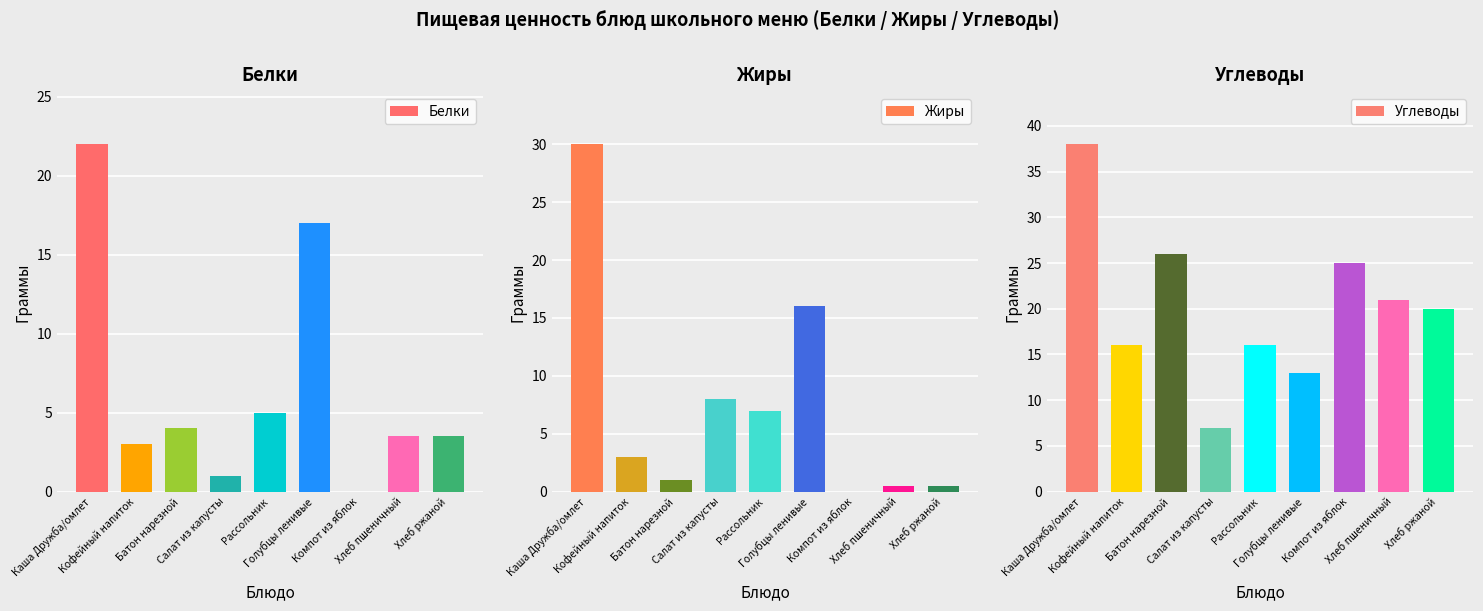

At which category is the sum across all series the highest?

Каша Дружба/омлет